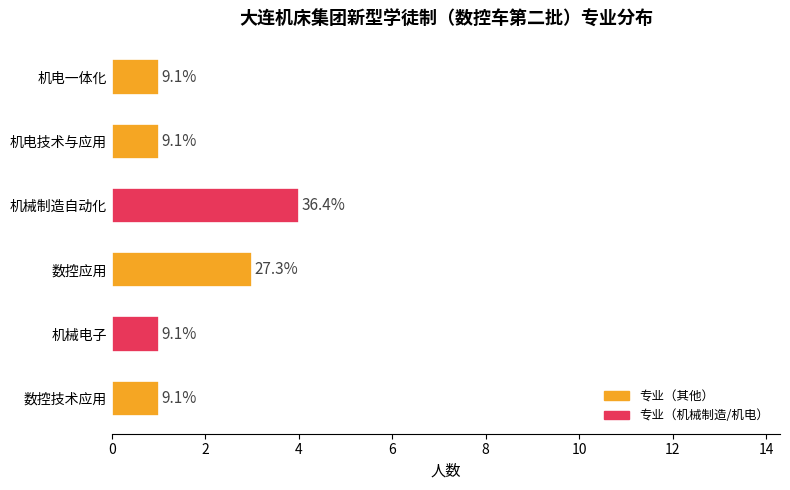

What is the maximum value shown in the chart?

4